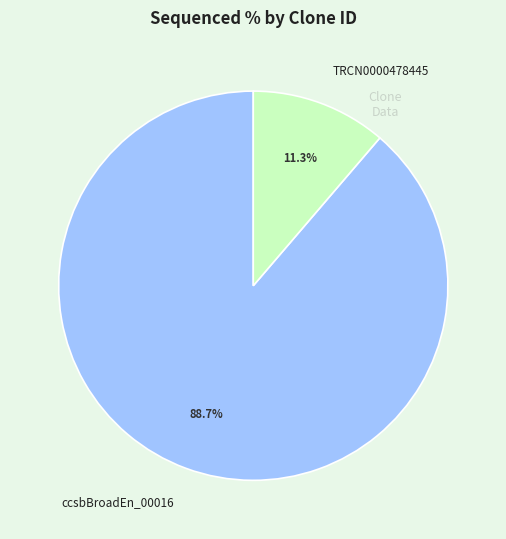

Which category has the smallest portion of the pie?

TRCN0000478445